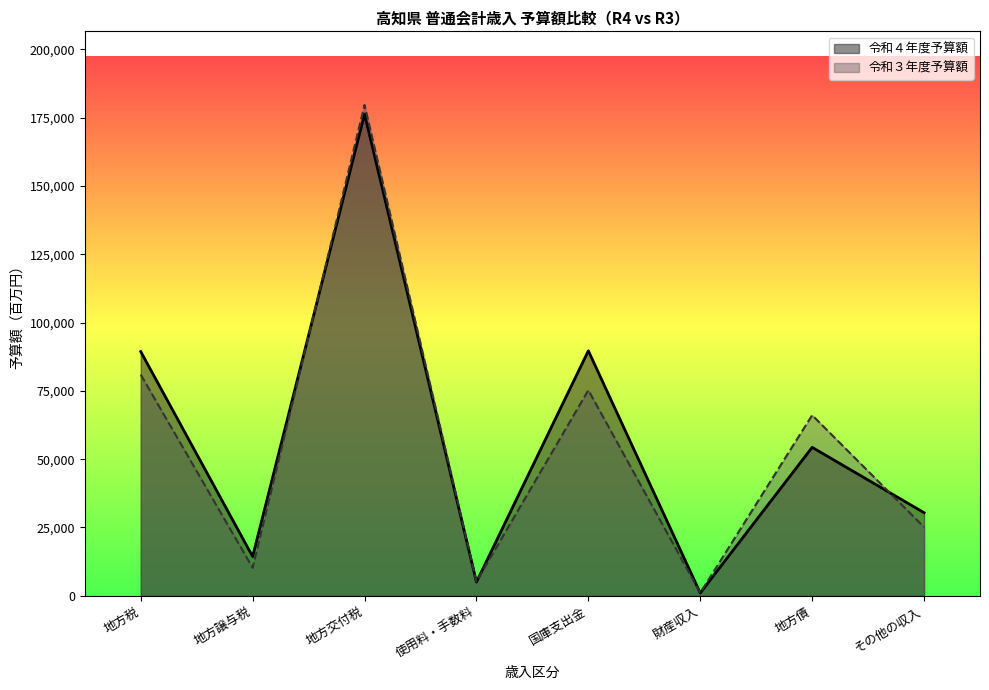

What is the difference between the 令和４年度予算額 values at 国庫支出金 and その他の収入?

59254